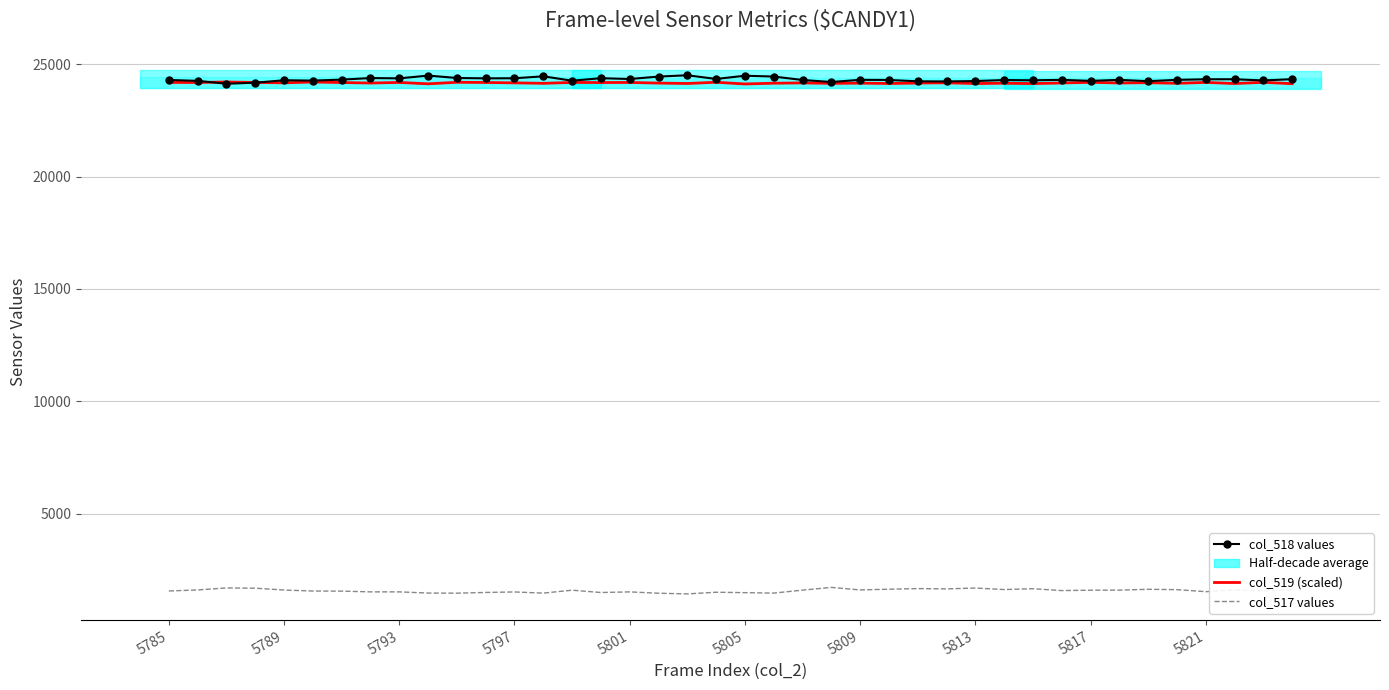

True or false: col_517 values and col_518 values intersect in this chart.

False